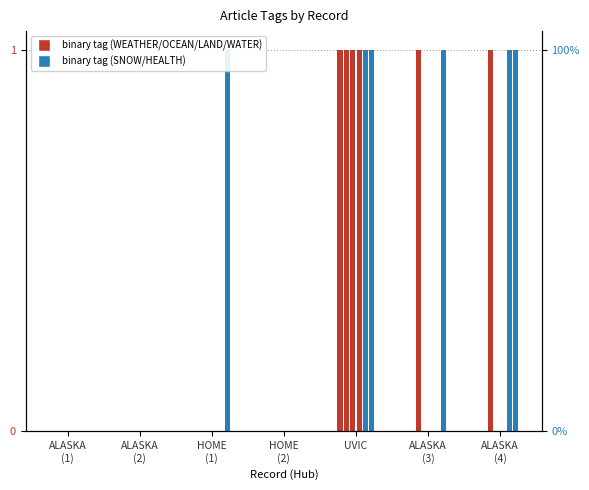

At which label does LAND reach its peak?

UVIC